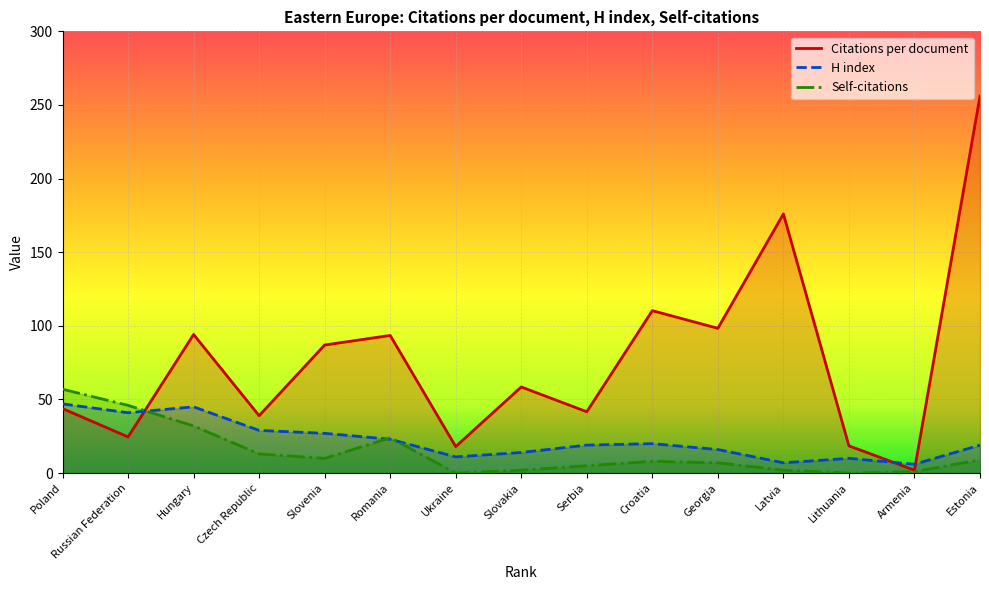

What is the label of the 13th point from the left?

Lithuania